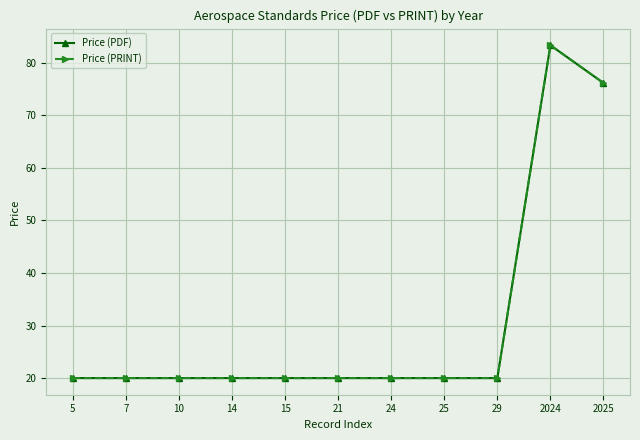

True or false: Price (PRINT) has a value of 6.3 at 25.

False